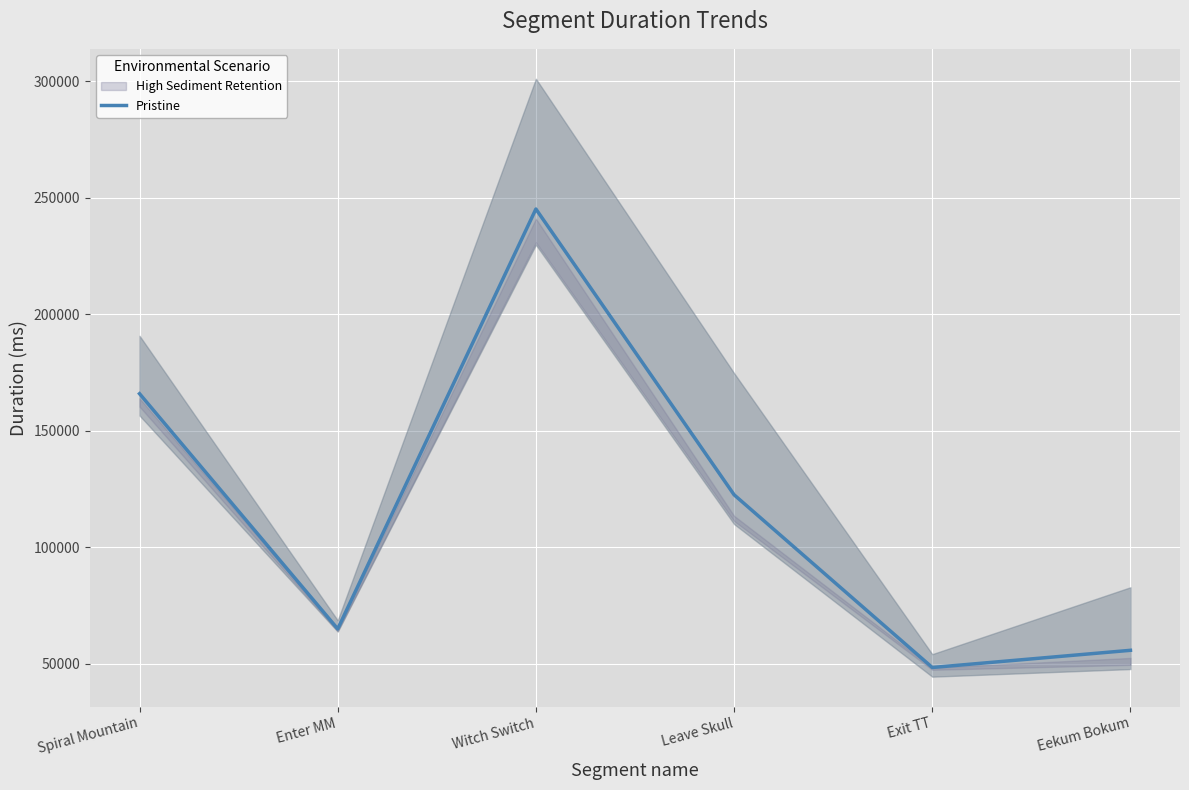

How many interior local valleys (lower than both neighbors) does the data have?

2